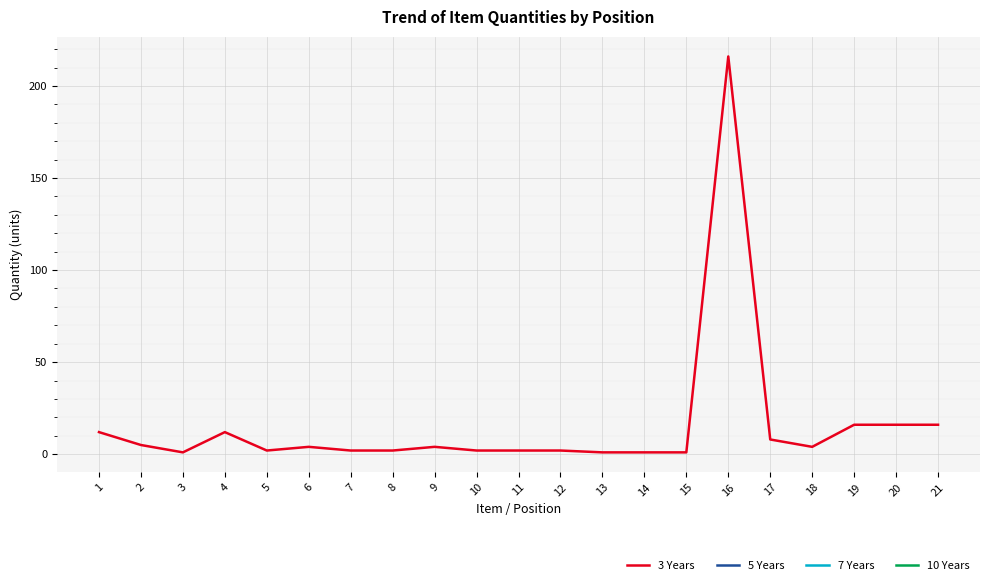

What is the difference between the values at 16 and 4?

204